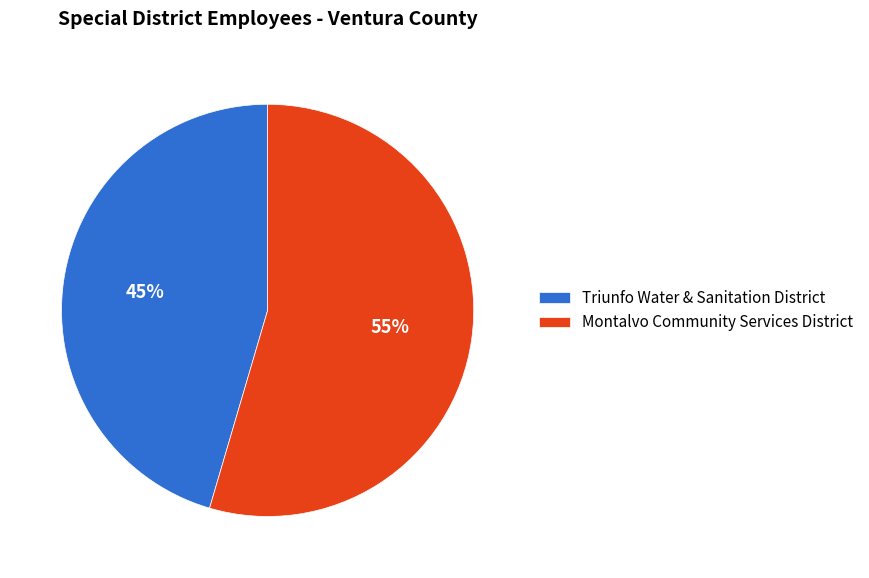

Count the number of slices in the pie.

2